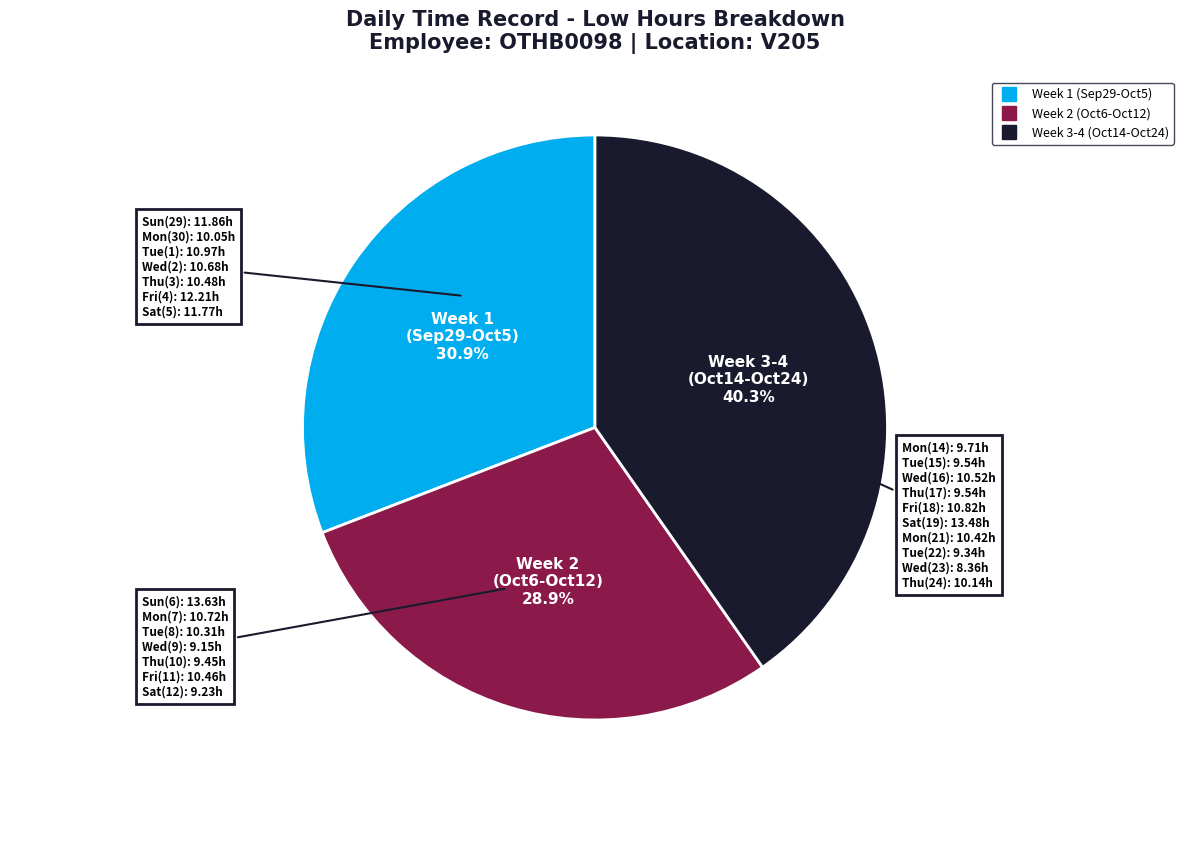

To the nearest percent, what is the difference between the largest and smallest slice percentages?

11%